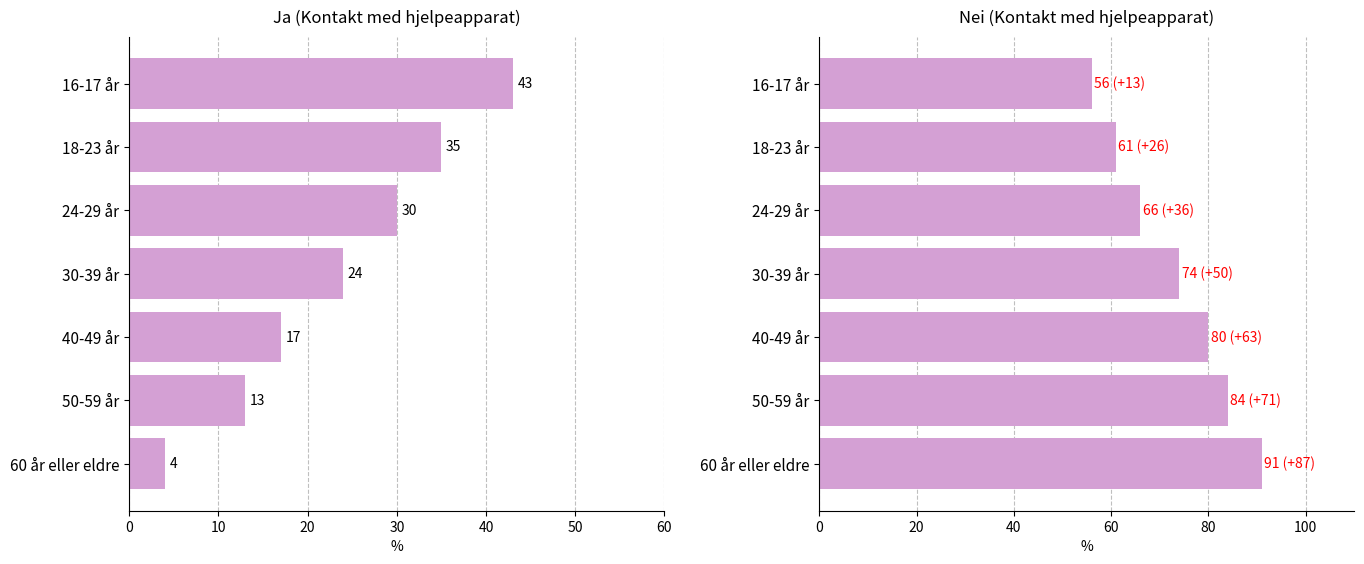

What is the value of the Nei bar at the 2nd from the left?

61